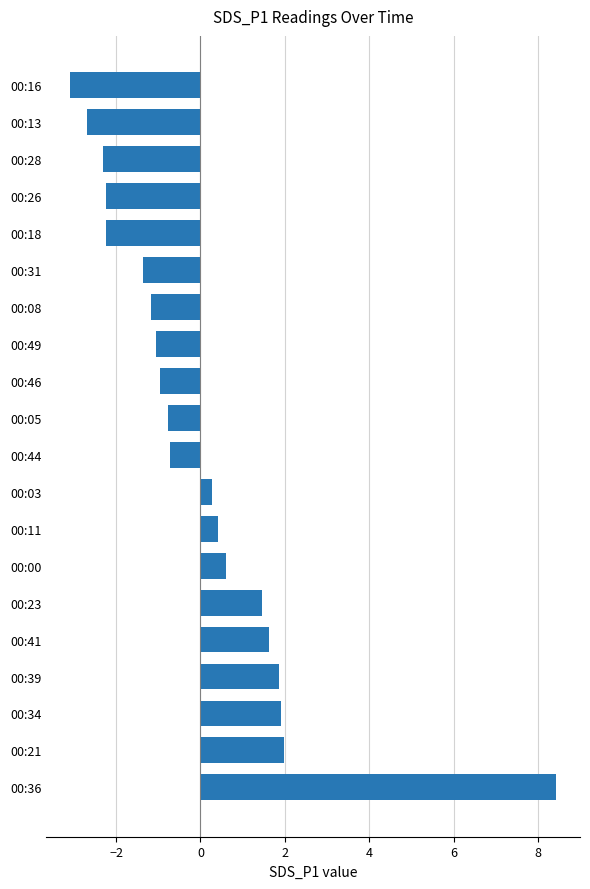

True or false: the data shows -1.2 at 00:13.

False